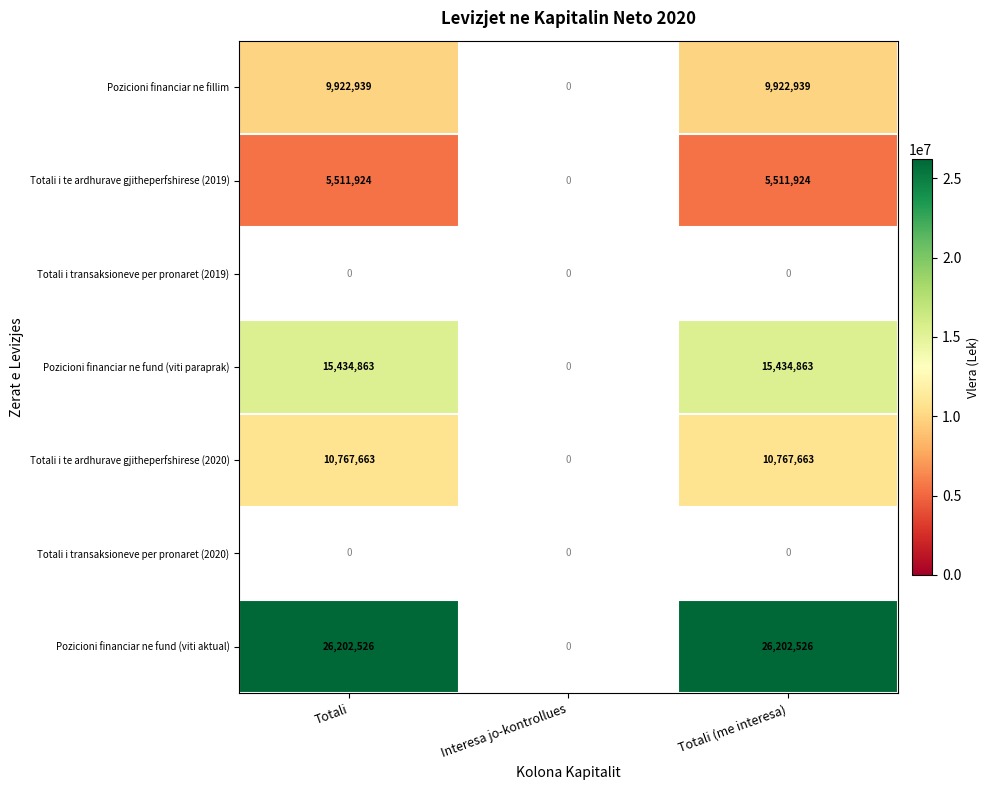

What is the maximum value shown in the chart?

26202526.0